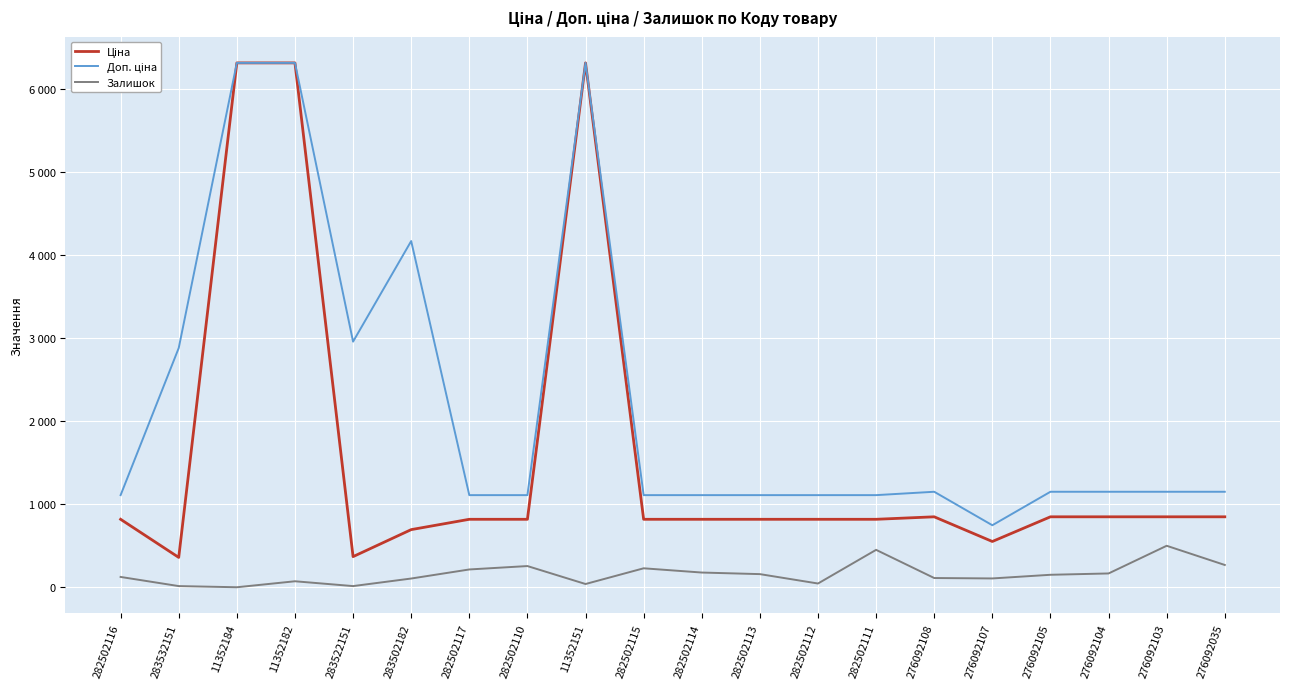

How many values in the Залишок series exceed 151?

9